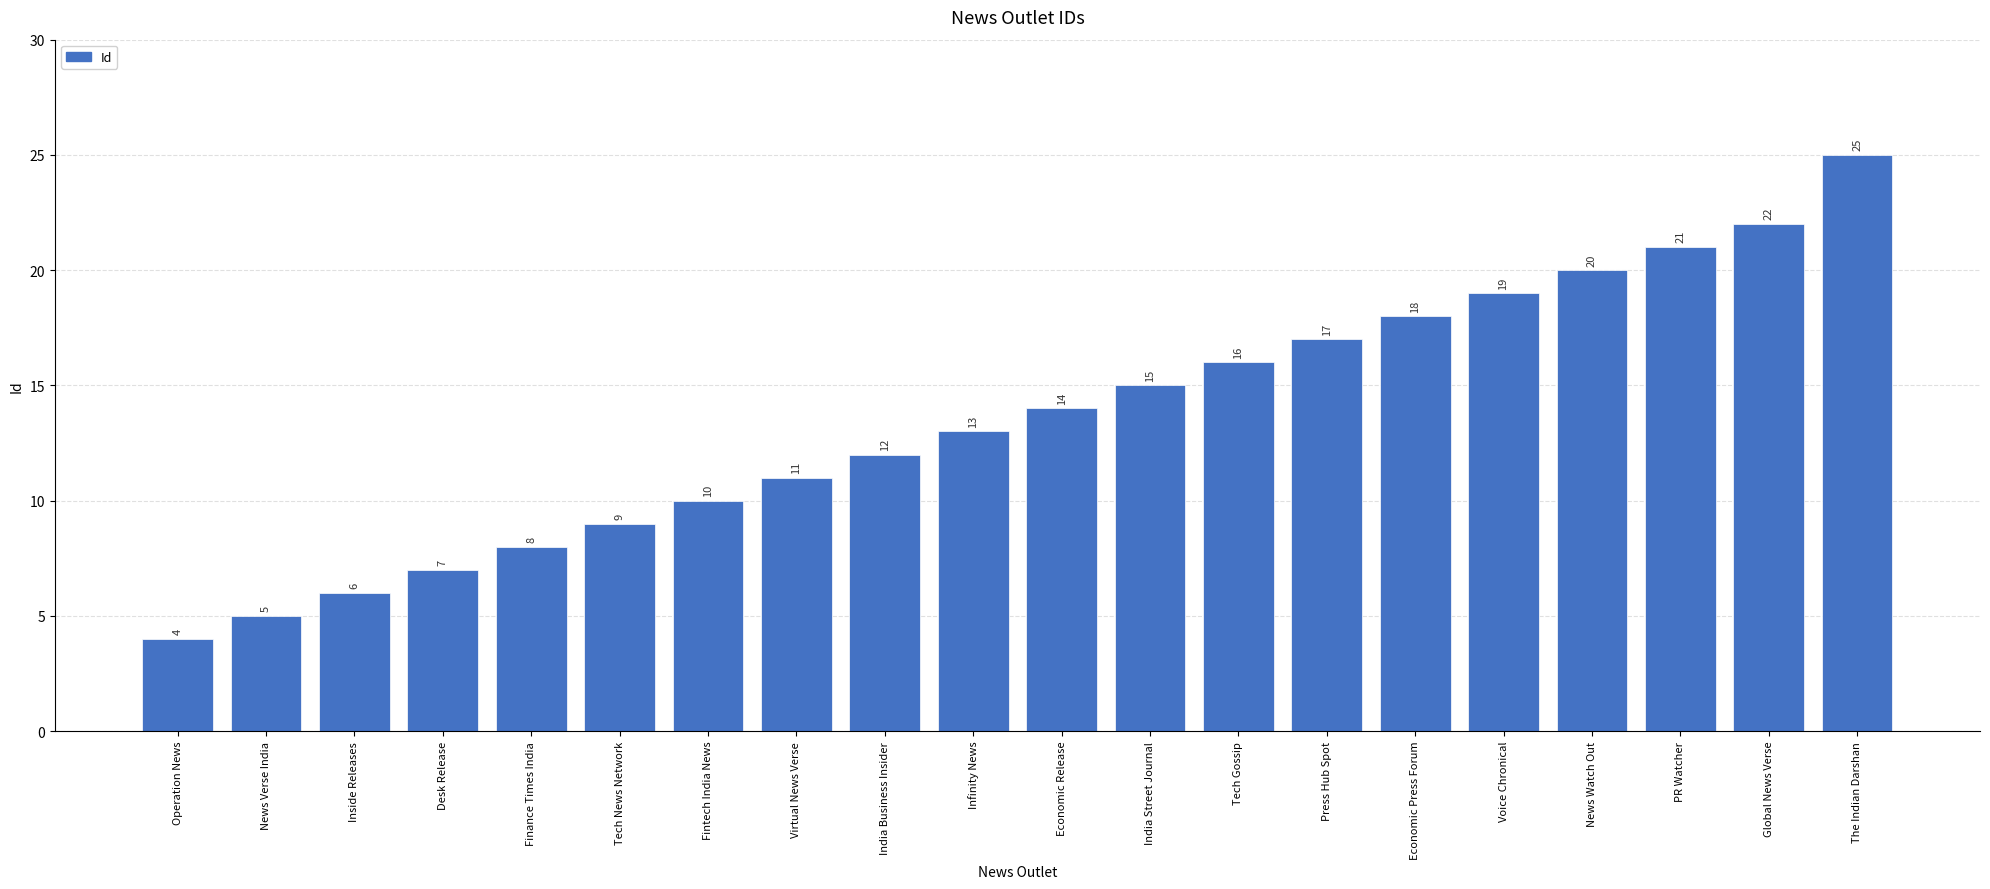

What is the ratio of the value at Tech Gossip to the value at Inside Releases?

2.7